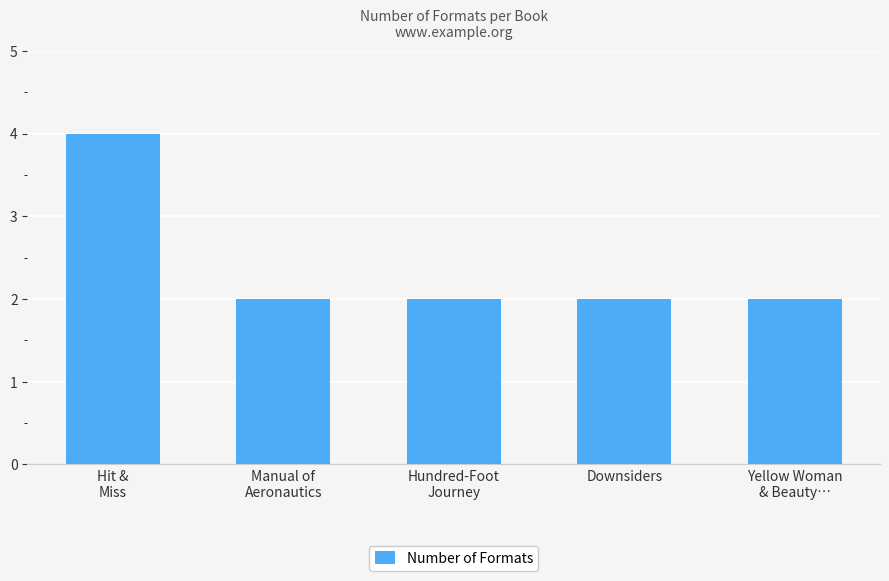

What is the change in value from Hit &
Miss to Hundred-Foot
Journey?

-2